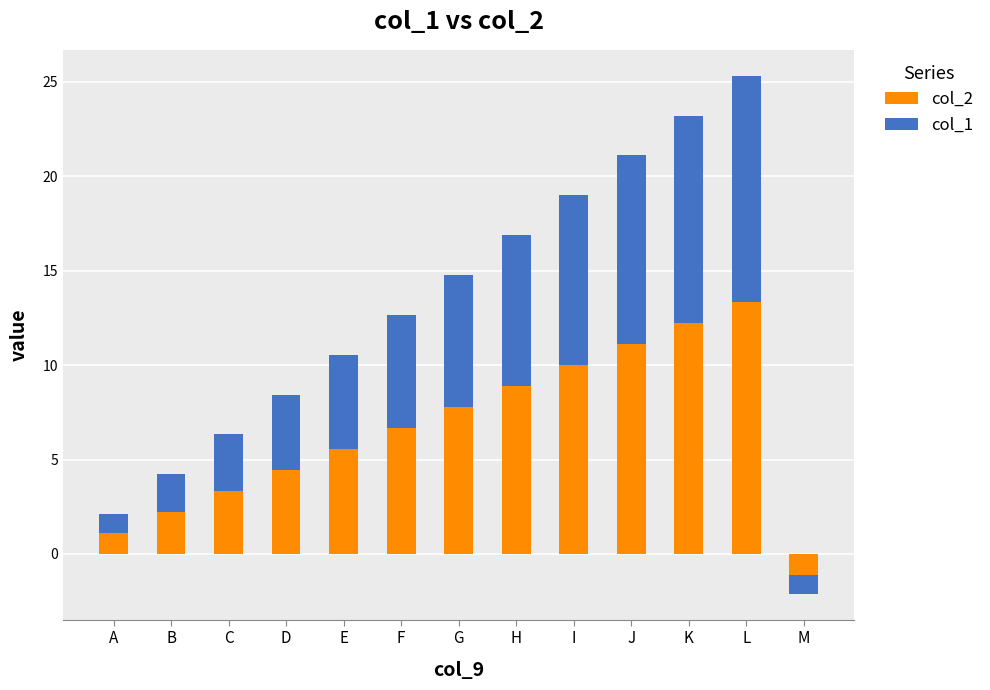

Reading left to right, extract all data points from this chart.

col_2: A=1.1	B=2.2	C=3.3	D=4.4	E=5.5	F=6.7	G=7.8	H=8.9	I=10.0	J=11.1	K=12.2	L=13.3	M=-1.1
col_1: A=1.0	B=2.0	C=3.0	D=4.0	E=5.0	F=6.0	G=7.0	H=8.0	I=9.0	J=10.0	K=11.0	L=12.0	M=-1.0